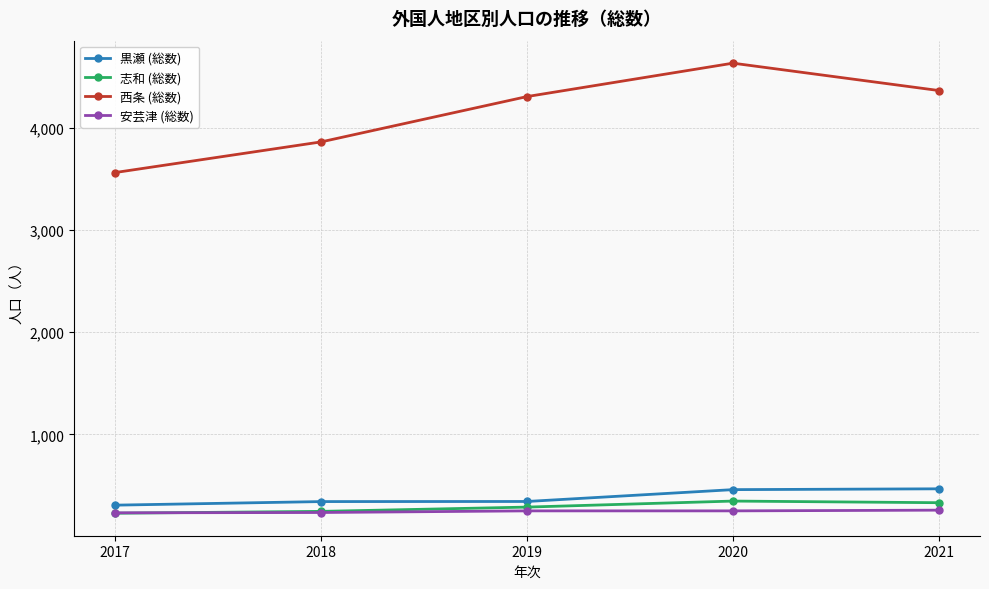

At which category is the sum across all series the highest?

2020